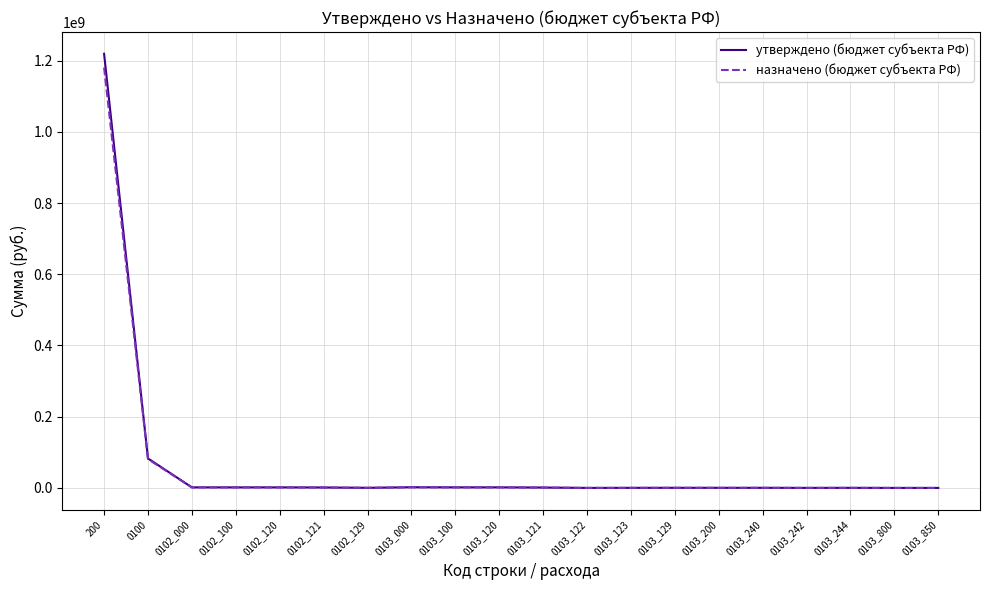

How many lines are shown in the chart?

2